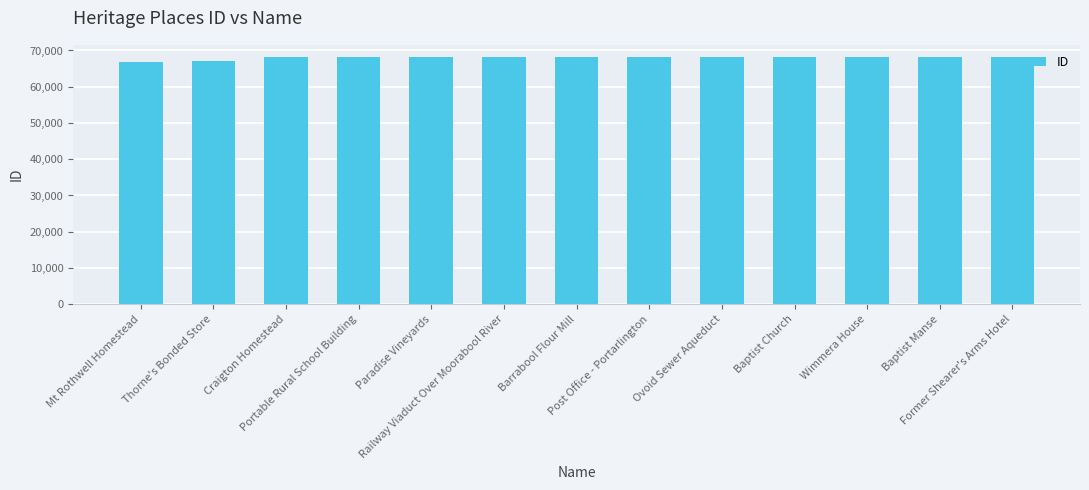

What is the label of the 4th bar from the right?

Baptist Church